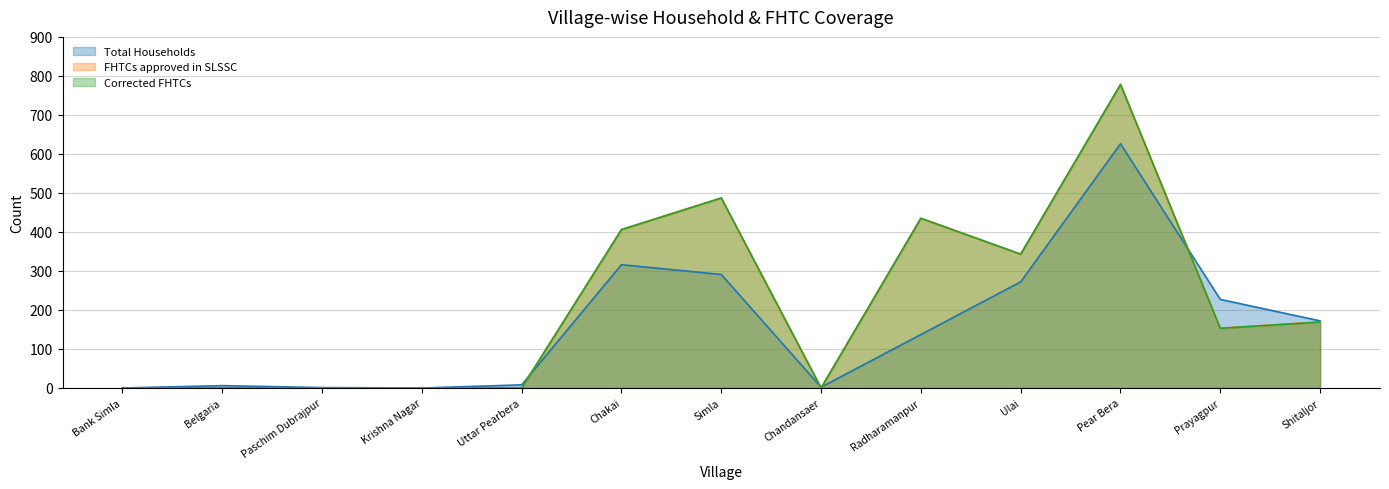

Reading left to right, transcribe all the data shown in this chart.

Total Households: Bank Simla=0	Belgaria=6	Paschim Dubrajpur=1	Krishna Nagar=0	Uttar Pearbera=8	Chakai=316	Simla=291	Chandansaer=2	Radharamanpur=137	Ulai=272	Pear Bera=626	Prayagpur=227	Shitaljor=172
FHTCs approved in SLSSC: Bank Simla=0	Belgaria=0	Paschim Dubrajpur=0	Krishna Nagar=0	Uttar Pearbera=0	Chakai=406	Simla=487	Chandansaer=0	Radharamanpur=435	Ulai=343	Pear Bera=778	Prayagpur=153	Shitaljor=169
Corrected FHTCs: Bank Simla=0	Belgaria=0	Paschim Dubrajpur=0	Krishna Nagar=0	Uttar Pearbera=0	Chakai=406	Simla=487	Chandansaer=0	Radharamanpur=435	Ulai=343	Pear Bera=778	Prayagpur=153	Shitaljor=169